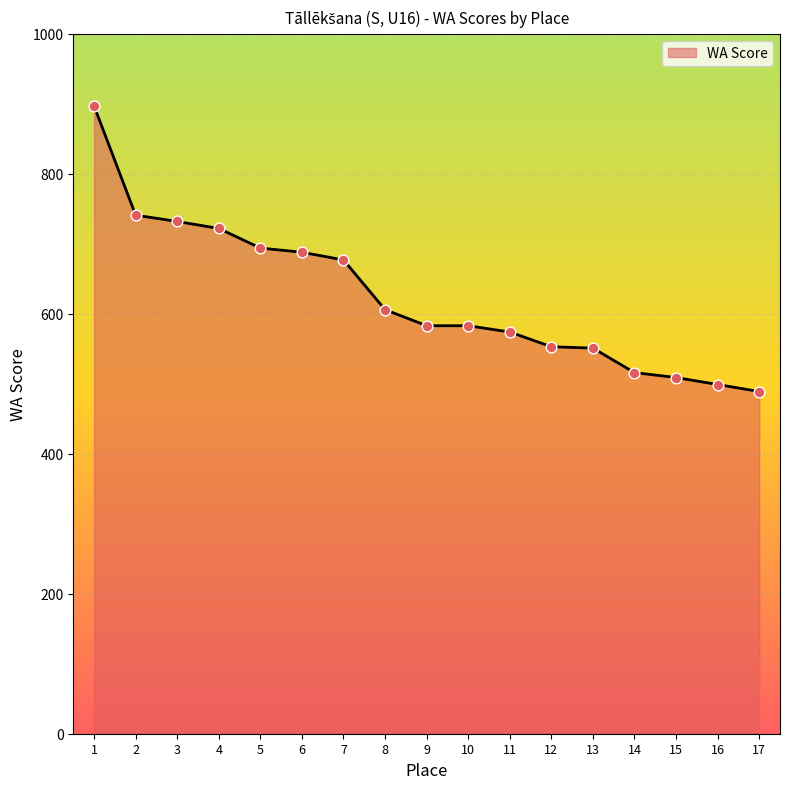

What is the change in value from 5 to 10?

-111